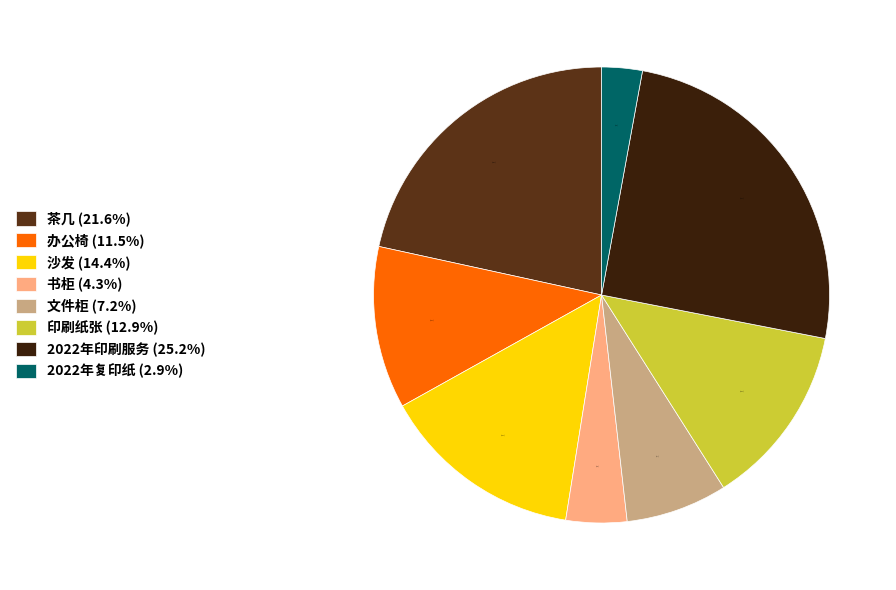

Count the number of slices in the pie.

8